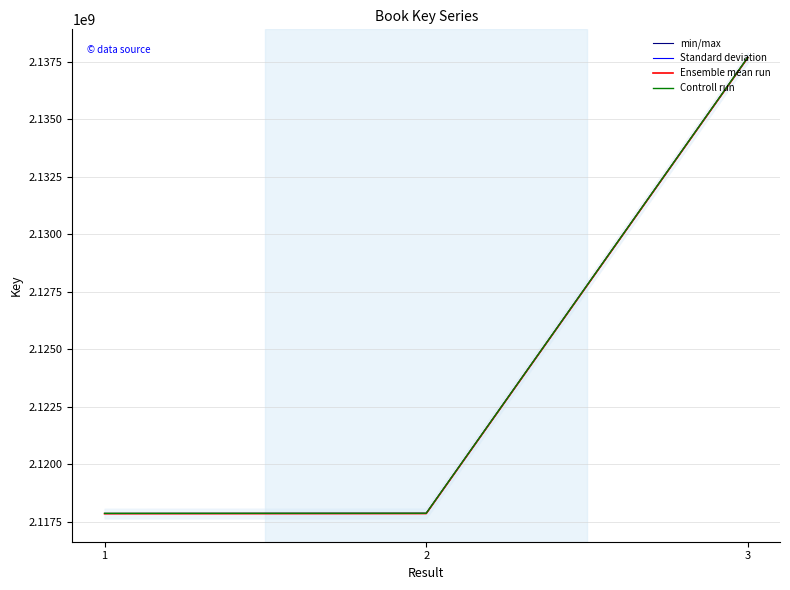

What is the value of the Controll run point at the 1st from the left?

2117855698